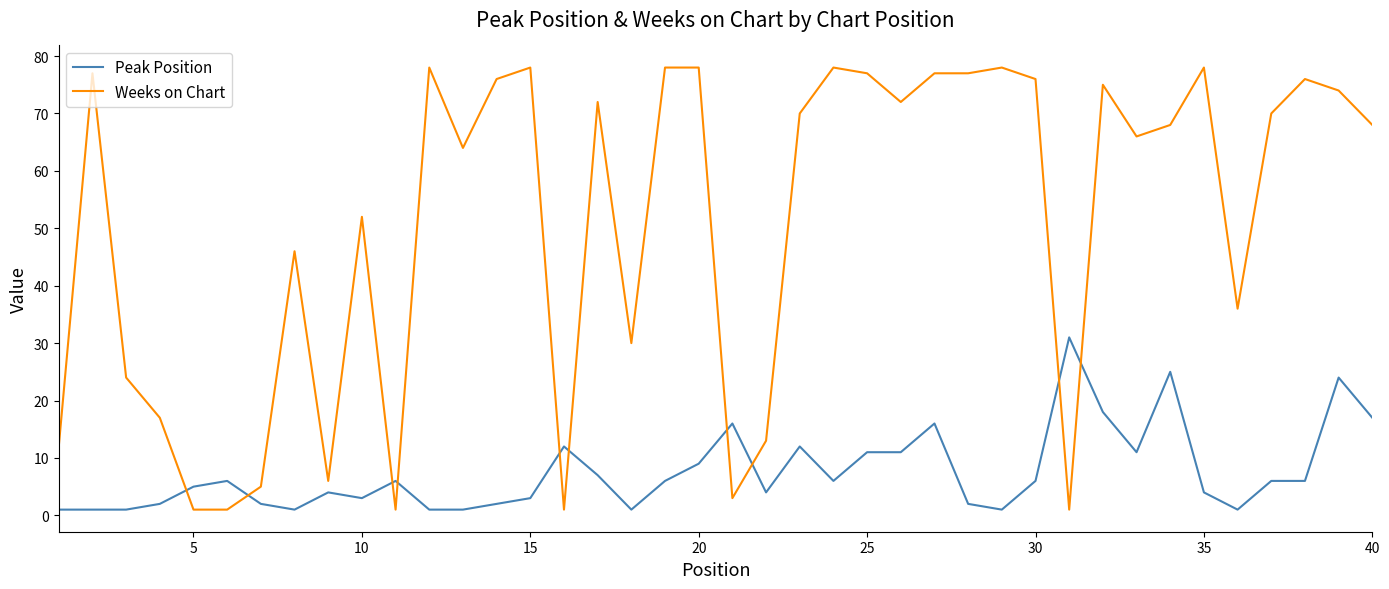

Reading left to right, extract all data points from this chart.

Peak Position: 1	1	1	2	5	6	2	1	4	3	6	1	1	2	3	12	7	1	6	9	16	4	12	6	11	11	16	2	1	6	31	18	11	25	4	1	6	6	24	17
Weeks on Chart: 12	77	24	17	1	1	5	46	6	52	1	78	64	76	78	1	72	30	78	78	3	13	70	78	77	72	77	77	78	76	1	75	66	68	78	36	70	76	74	68